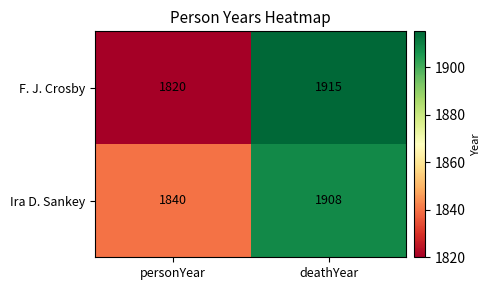

At which category is the sum across all series the highest?

deathYear